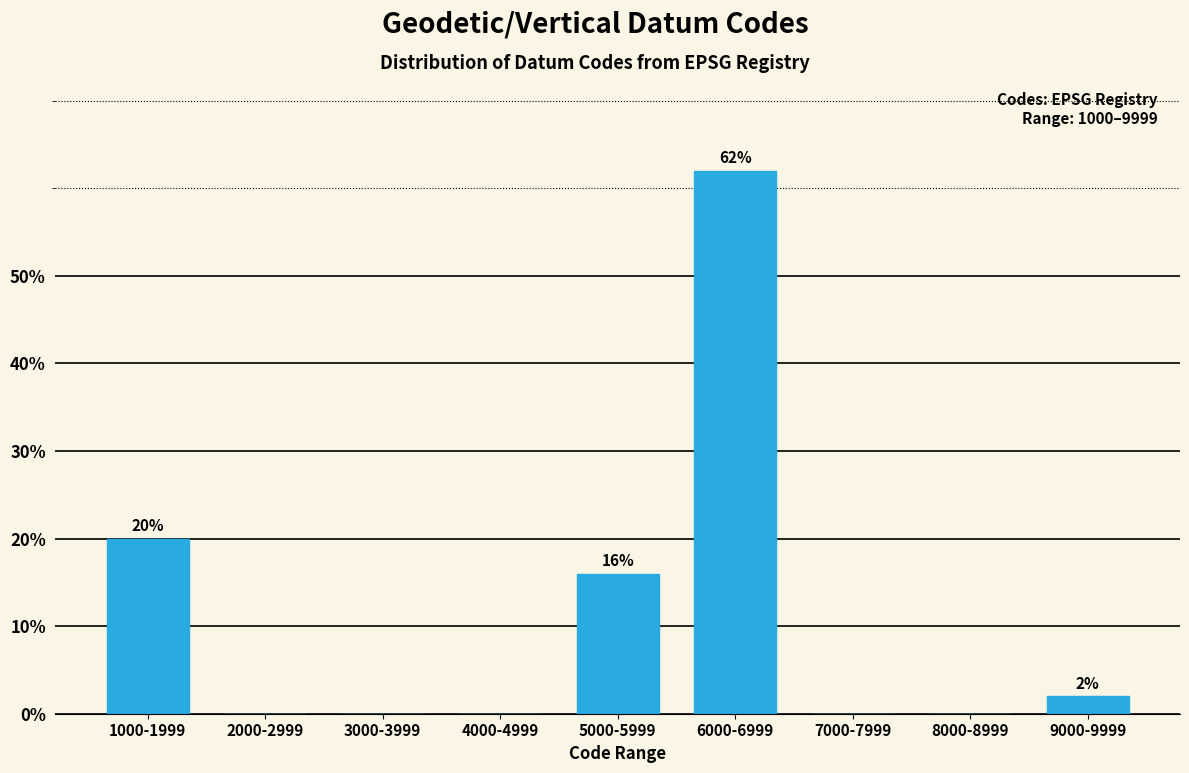

Reading left to right, what are all the values shown in this chart?

1000-1999=20	2000-2999=0	3000-3999=0	4000-4999=0	5000-5999=16	6000-6999=62	7000-7999=0	8000-8999=0	9000-9999=2